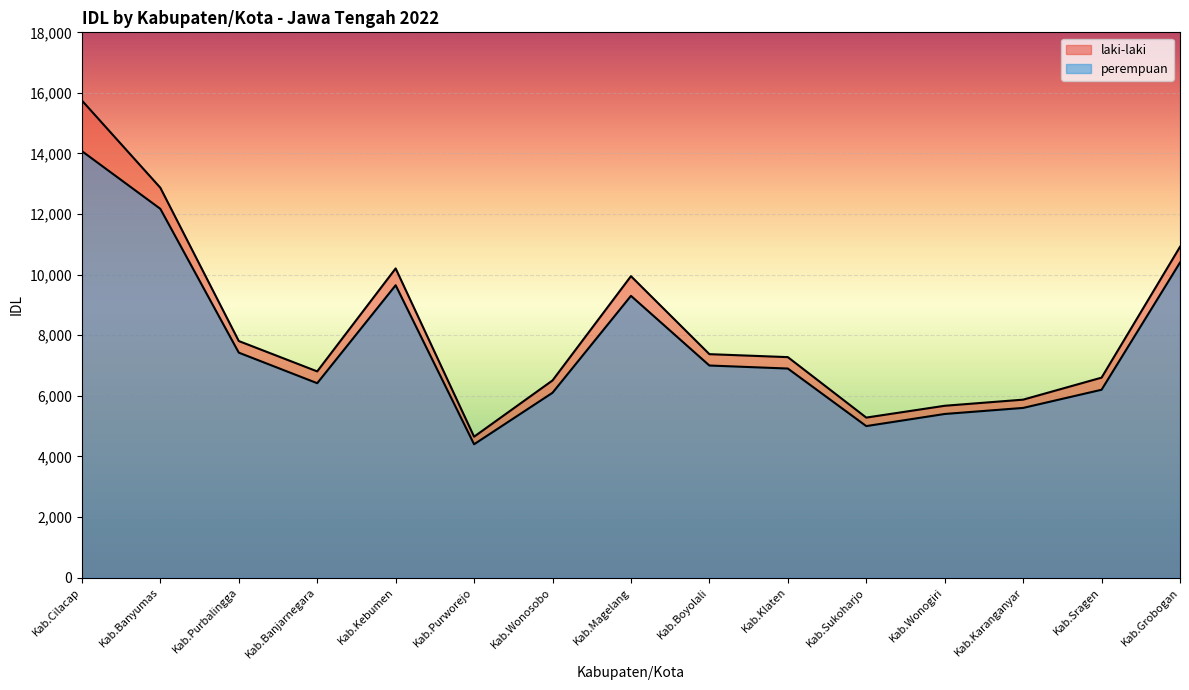

How many lines are shown in the chart?

2